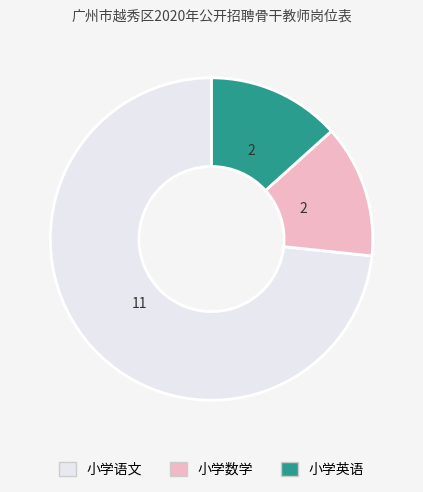

Do 小学英语 and 小学数学 together represent more than half of the pie?

No